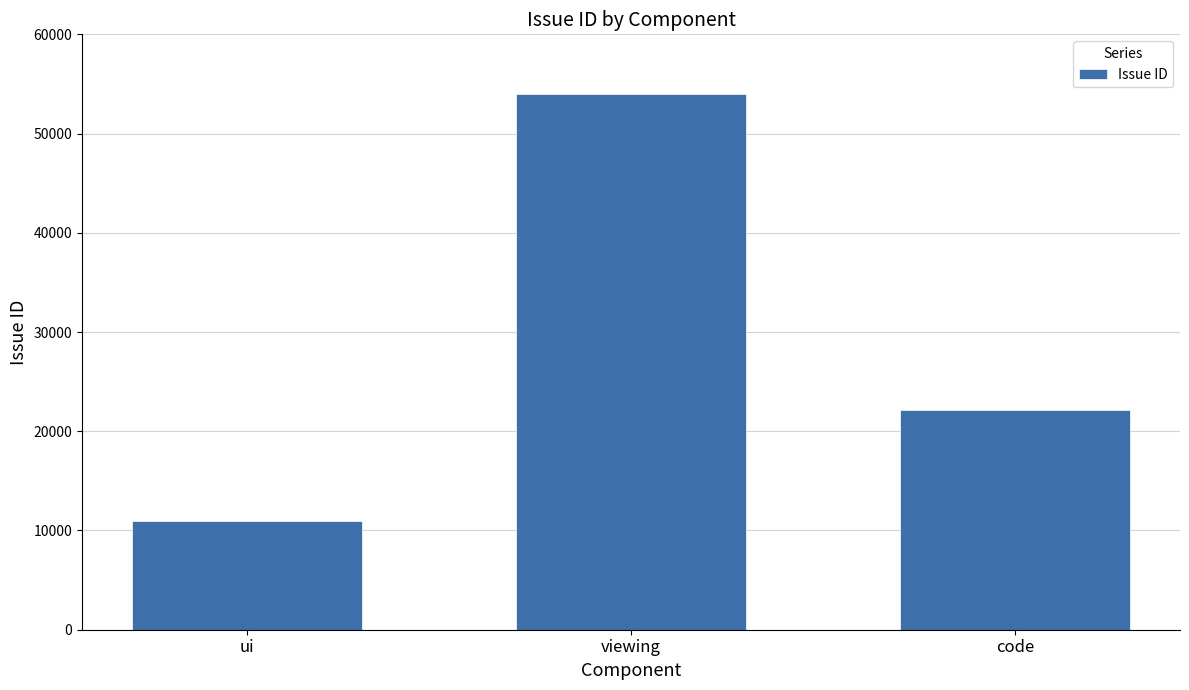

What is the ratio of the value at ui to the value at viewing?

0.2